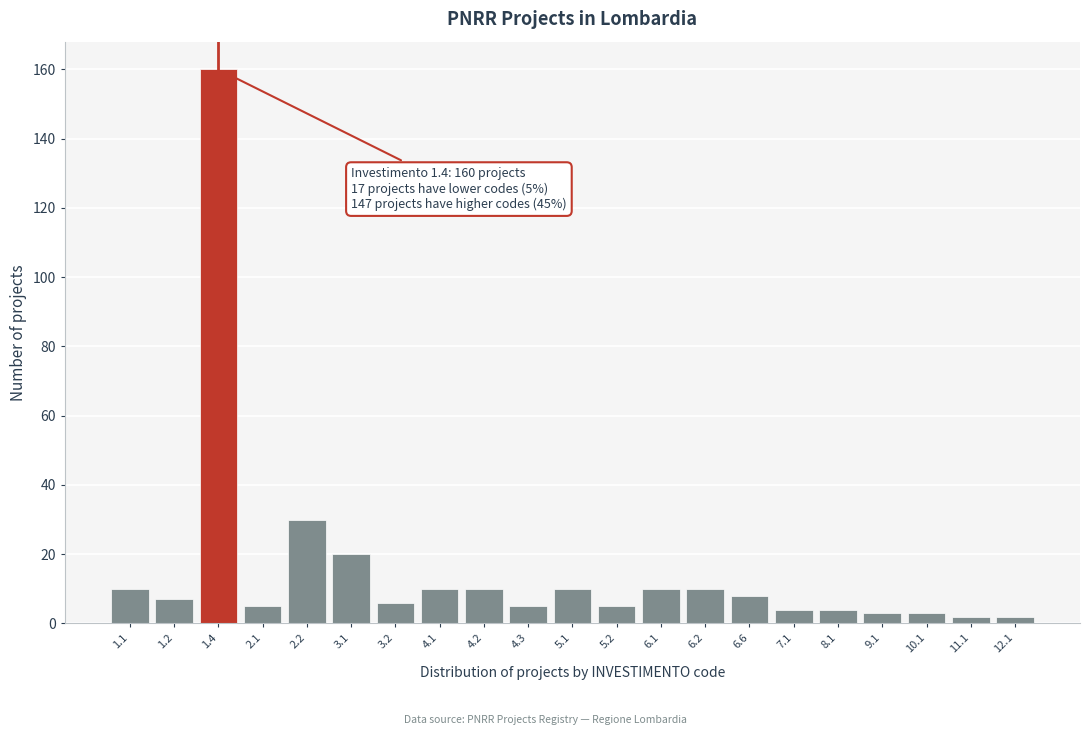

Reading right to left, what are all the values shown in this chart?

12.1=2	11.1=2	10.1=3	9.1=3	8.1=4	7.1=4	6.6=8	6.2=10	6.1=10	5.2=5	5.1=10	4.3=5	4.2=10	4.1=10	3.2=6	3.1=20	2.2=30	2.1=5	1.4=160	1.2=7	1.1=10